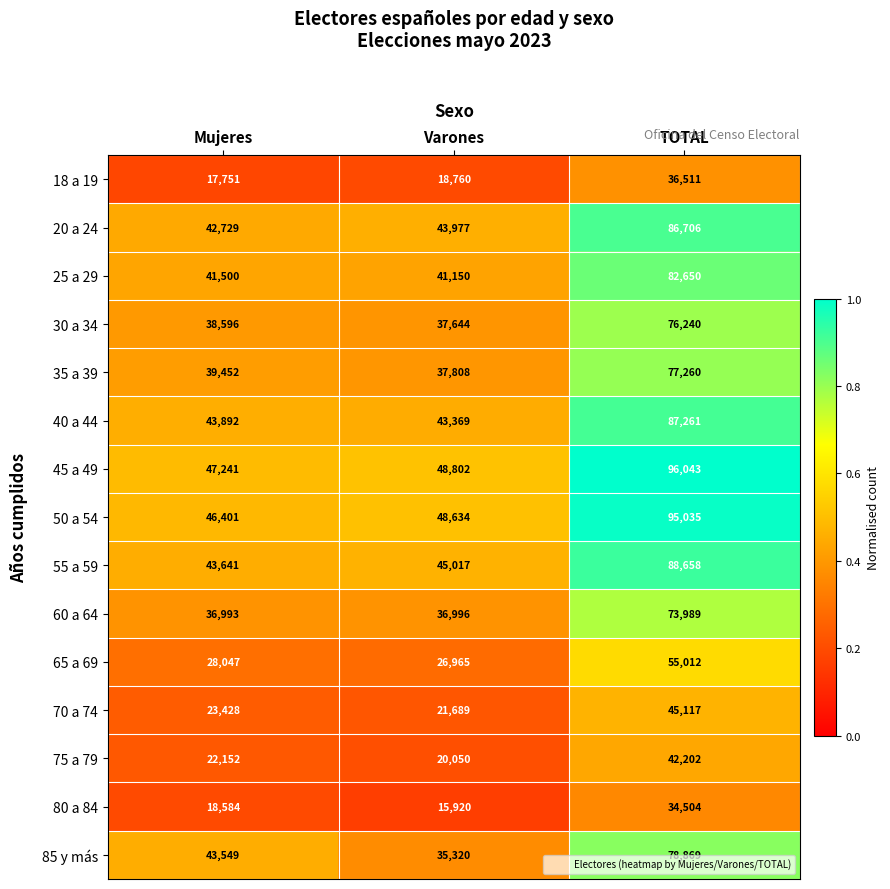

At Mujeres, list the series in order from largest to smallest.

45 a 49, 50 a 54, 40 a 44, 55 a 59, 85 y más, 20 a 24, 25 a 29, 35 a 39, 30 a 34, 60 a 64, 65 a 69, 70 a 74, 75 a 79, 80 a 84, 18 a 19